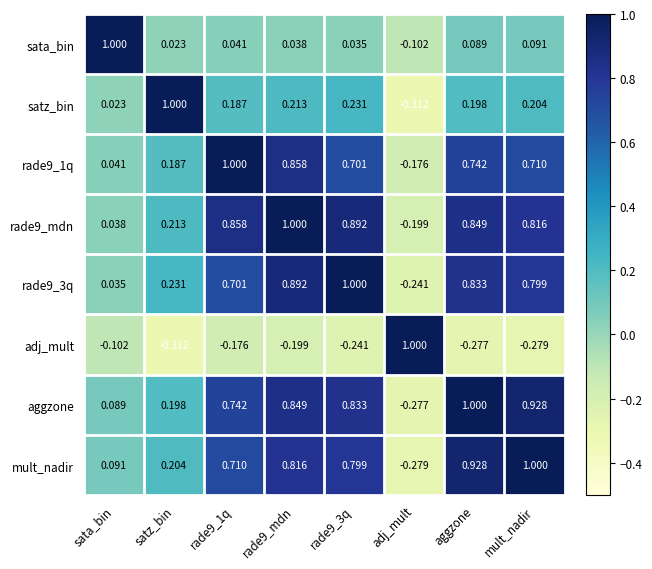

Where does the satz_bin series first go above 0?

sata_bin